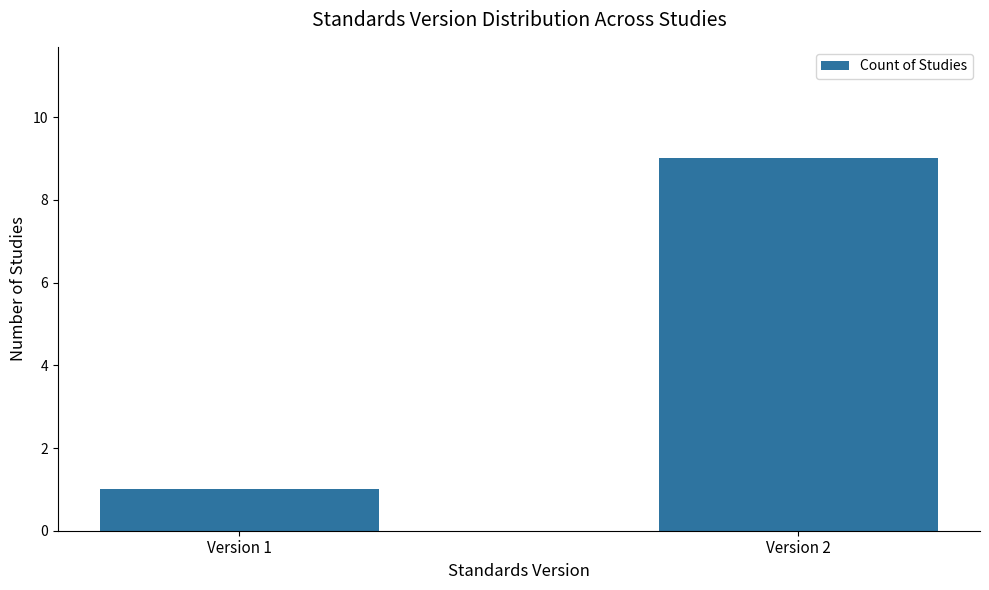

How many values are below 9?

1